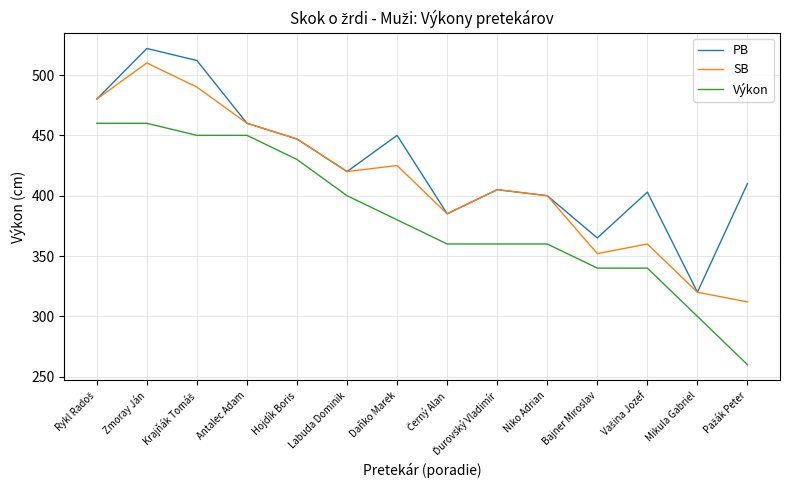

What position from the right is Hojdík Boris?

10